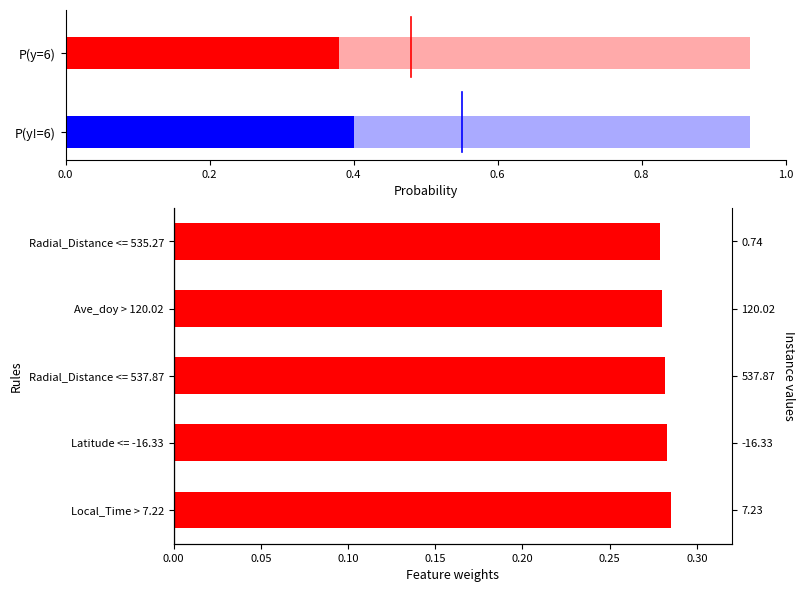

True or false: the data shows 0.3 at Latitude <= -16.33.

True